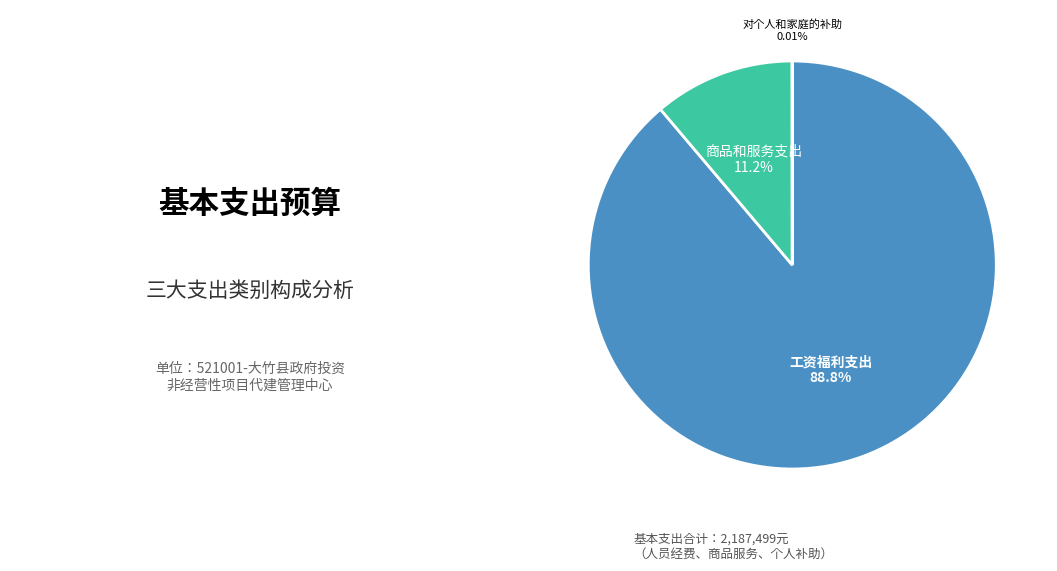

To the nearest percent, what portion does 商品和服务支出 represent?

11%